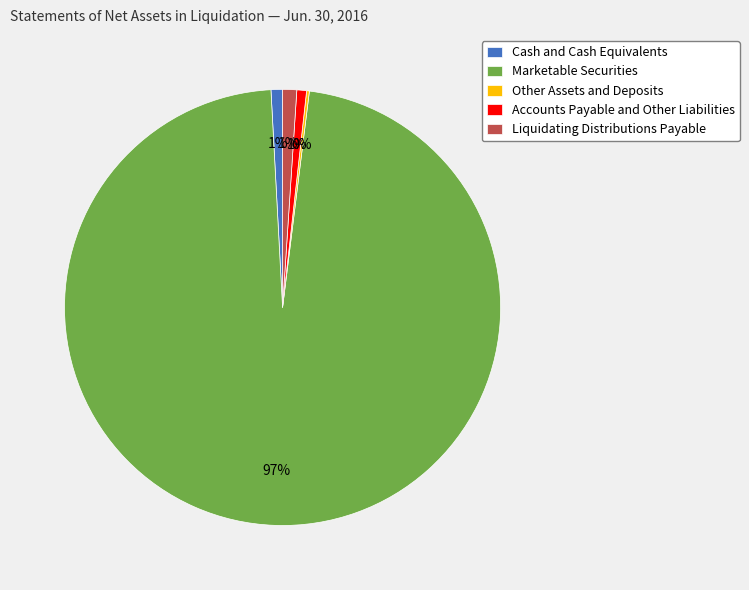

To the nearest percent, what is the combined percentage of Cash and Cash Equivalents and Marketable Securities?

98%